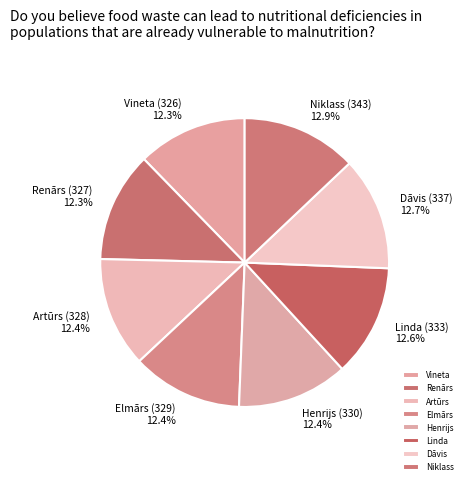

To the nearest percent, what is the average slice percentage?

12%